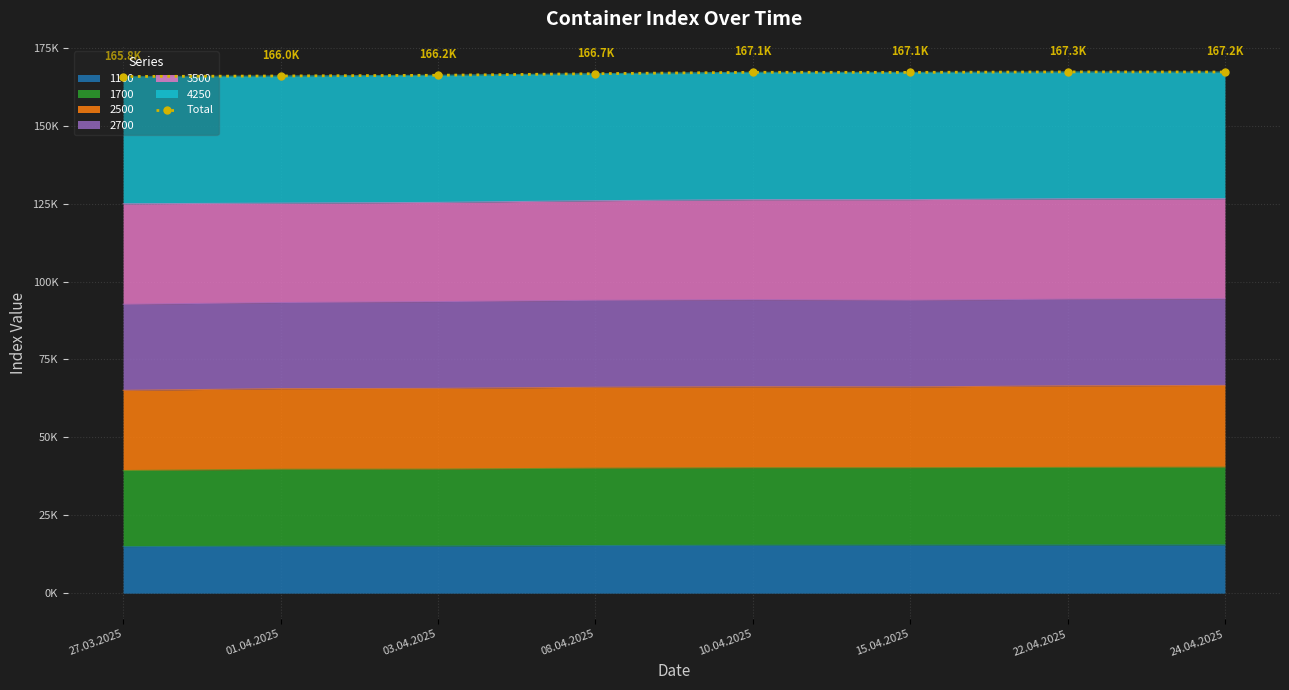

Is it true that the value at 10.04.2025 is 167146?

True